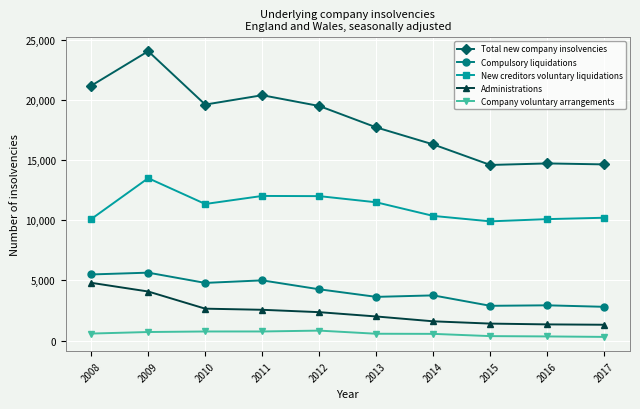

Is the value of Company voluntary arrangements at 2014 greater than the value of Total new company insolvencies at 2011?

No